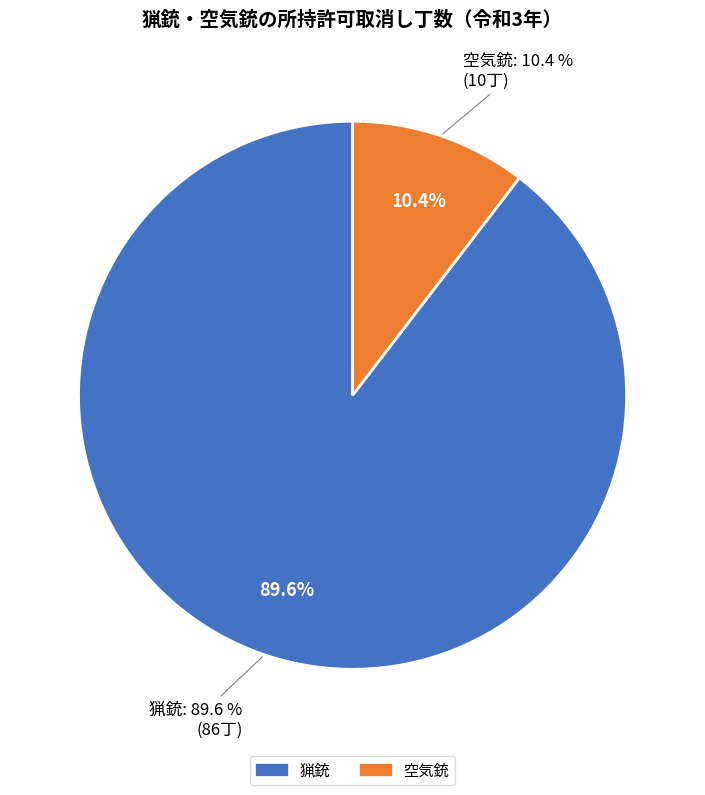

Do 猟銃 and 空気銃 together represent more than half of the pie?

Yes